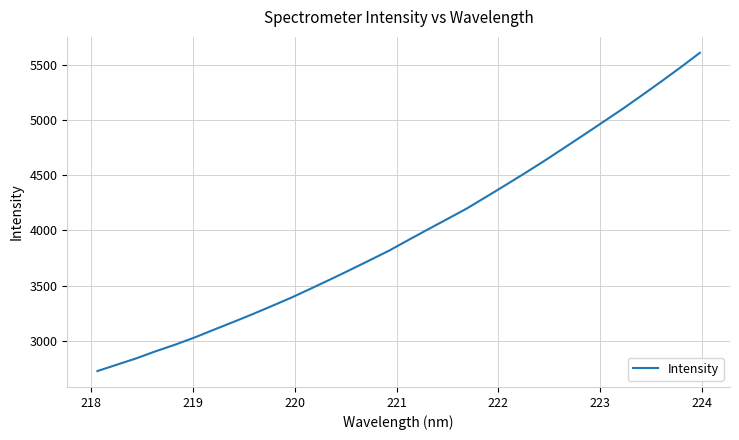

What is the smallest value displayed?

2728.6